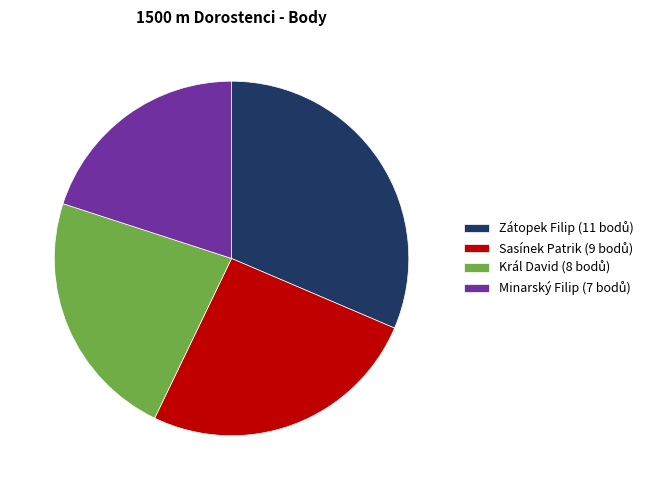

Which category has the biggest portion of the pie?

Zátopek Filip